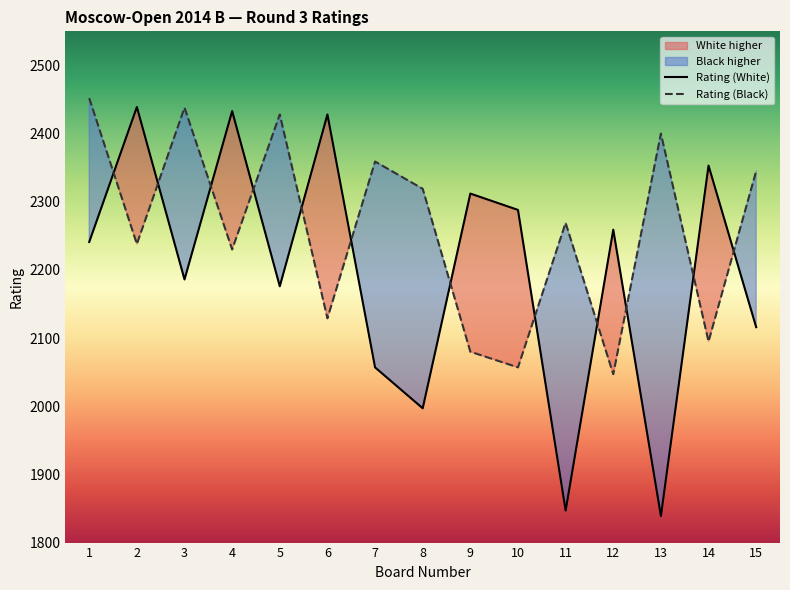

What is the smallest value displayed?

1839